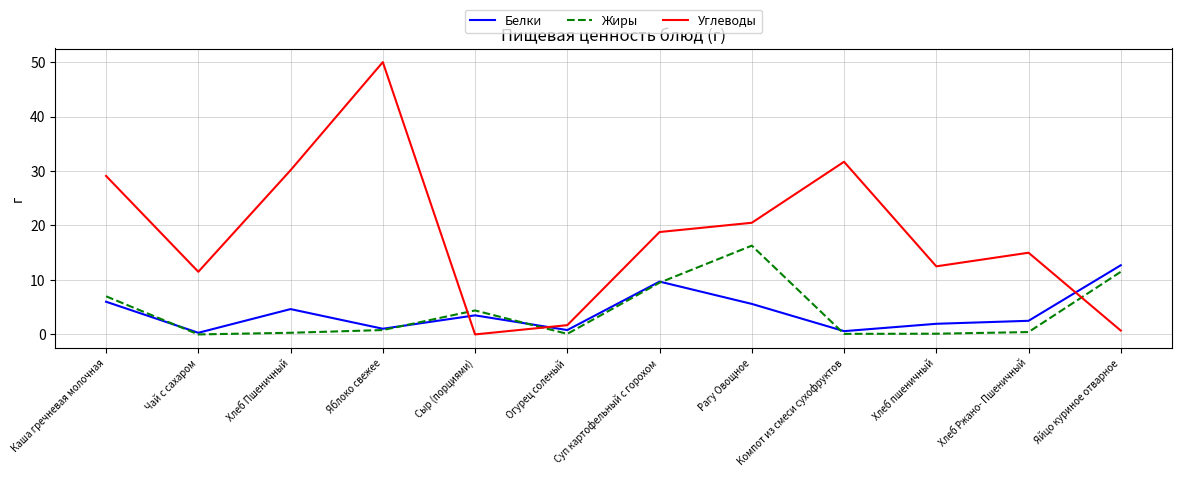

True or false: Жиры and Белки intersect in this chart.

True